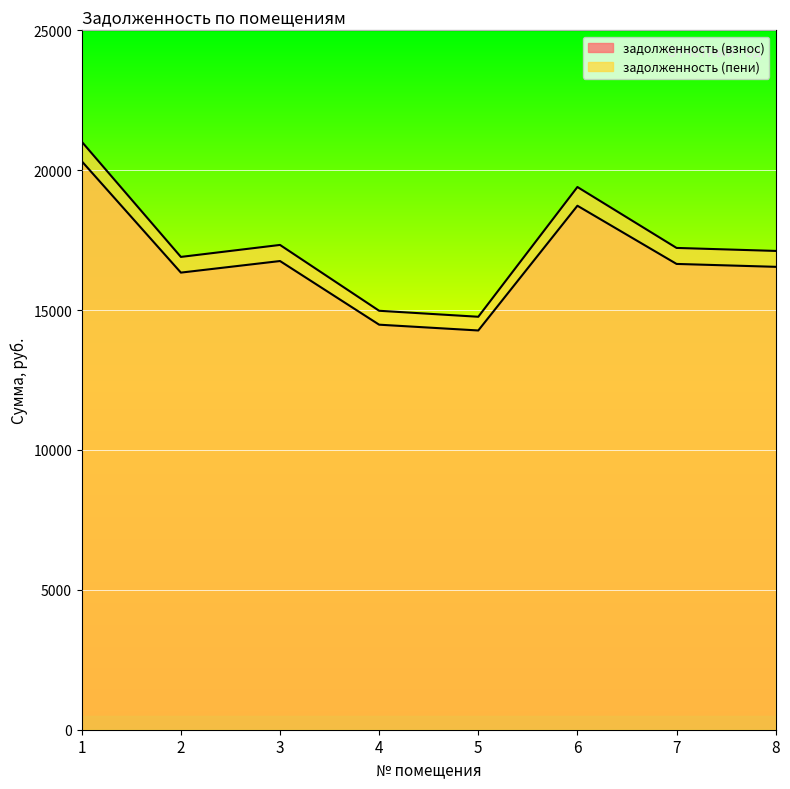

What is the difference between the задолженность (взнос) values at 3 and 6?

1976.6